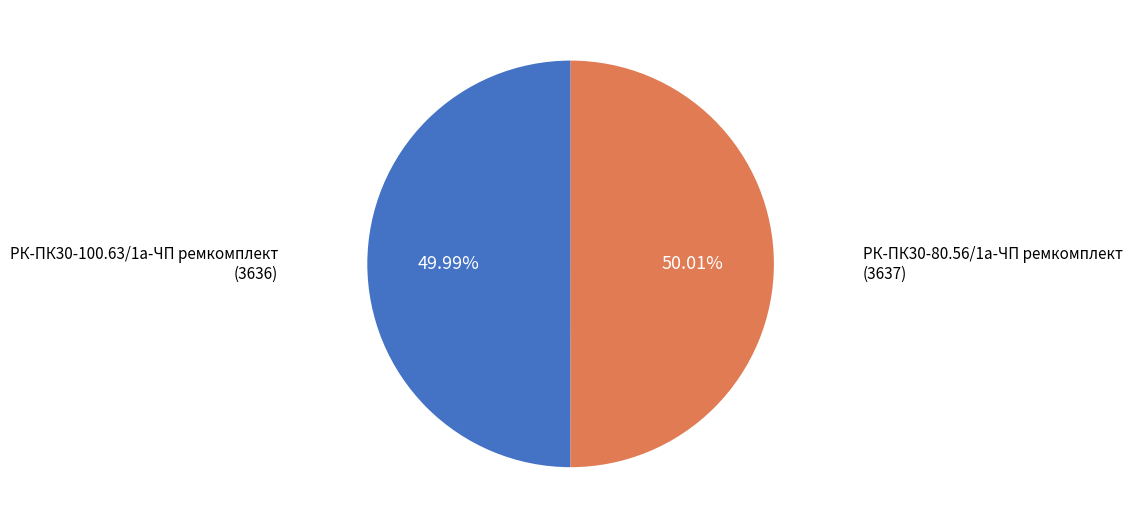

To the nearest percent, what is the average slice percentage?

50%